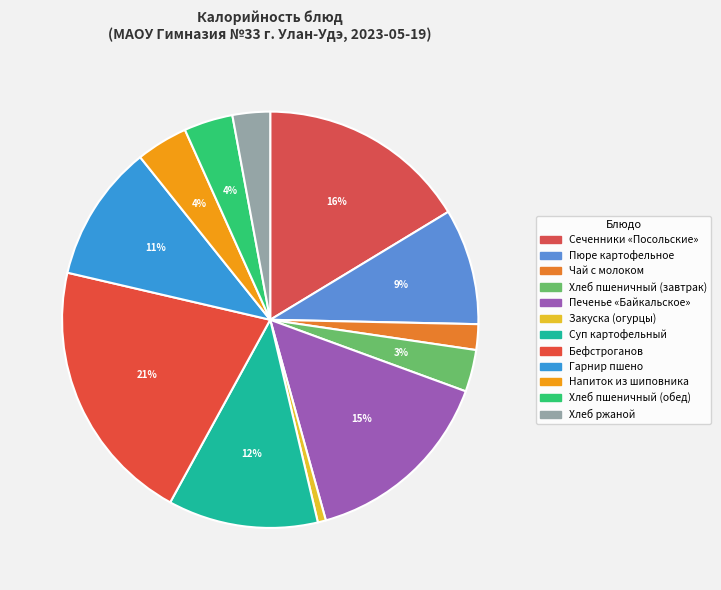

True or false: Закуска (огурцы) accounts for 11% of the total.

False